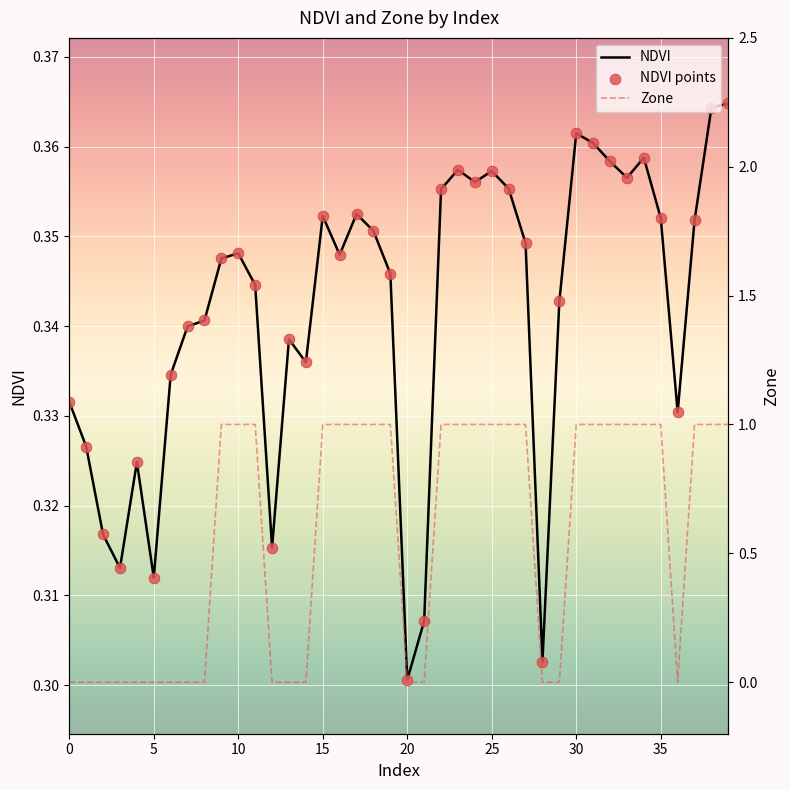

Which series has the widest spread of Y values?

Zone